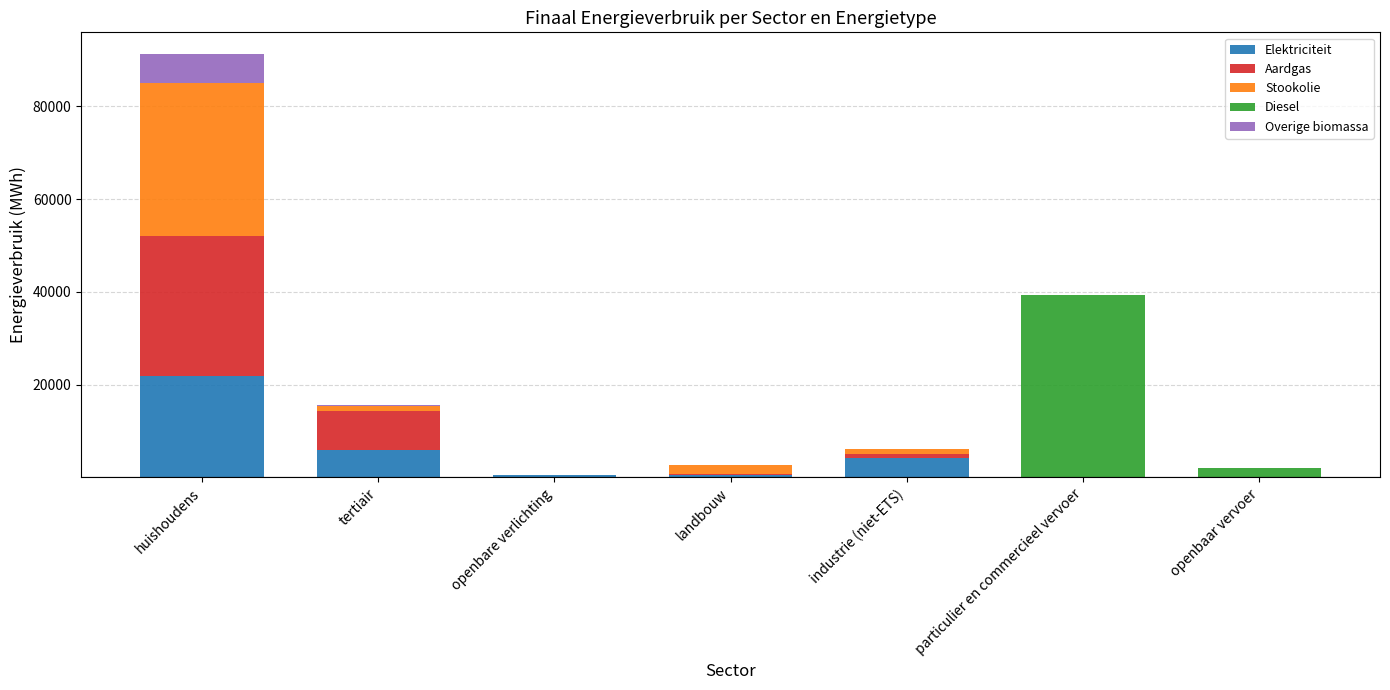

At which label is Elektriciteit closest to 10922?

tertiair